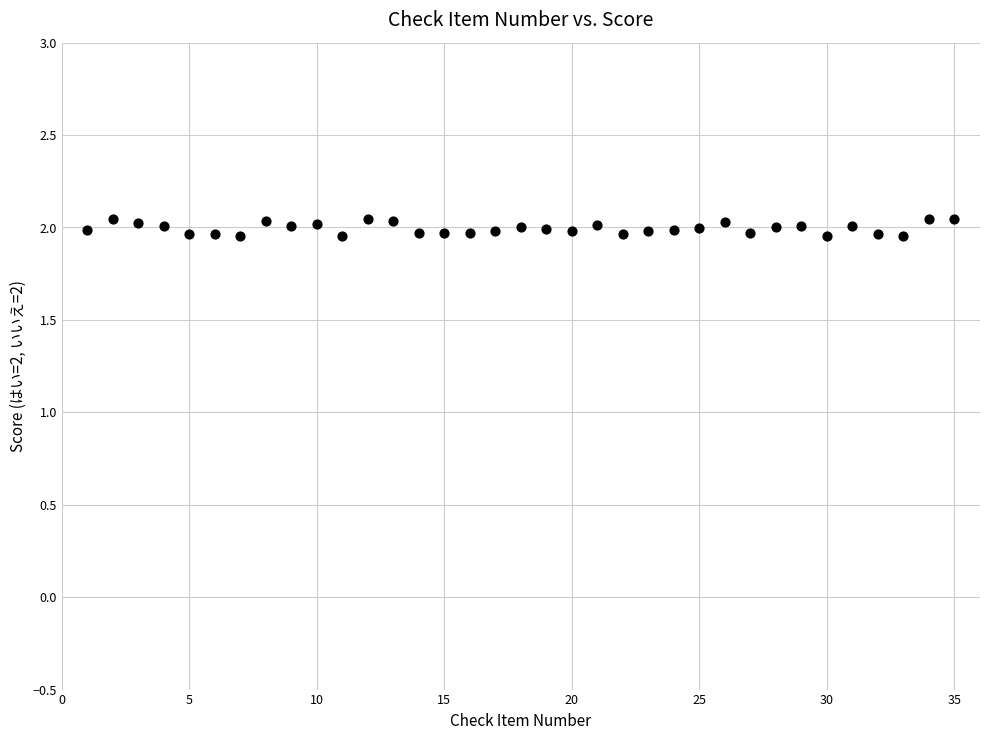

What is the range of X values (max minus min)?

34.0